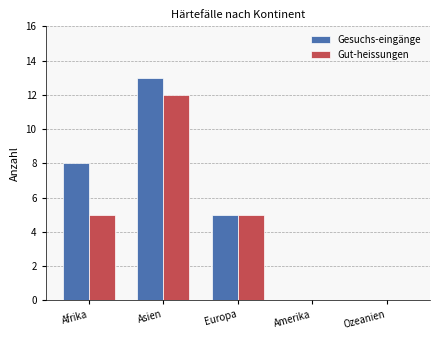

Are the bars horizontal?

No